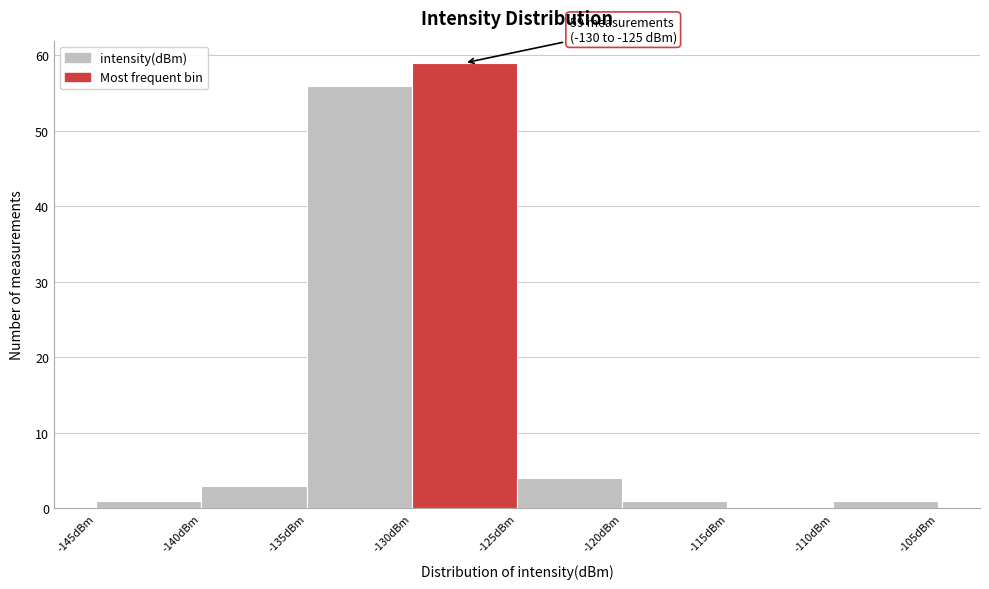

Over which range of the x-axis is the bar tallest?

-130 to -125